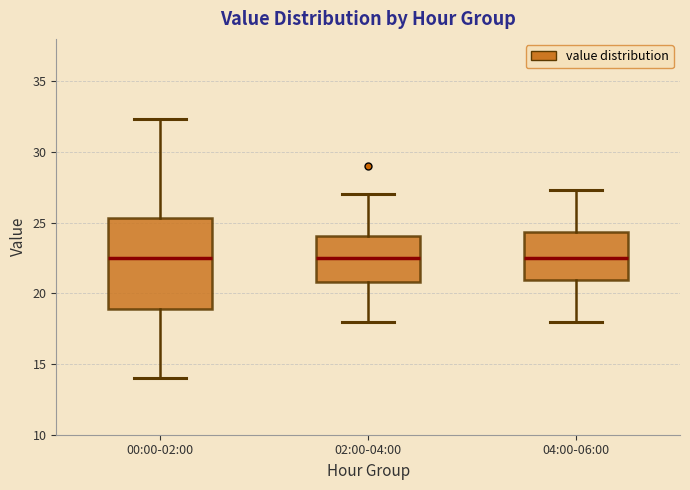

Reading left to right, read every box against the y-axis: the position of its median line, the range the box covers, and the ends of its whiskers. The values are not printed on the chart, so give them approximately, as read against the axis.

00:00-02:00: median 22.5, box 19.0 to 25.5, whiskers 14.0 to 32.5
02:00-04:00: median 22.5, box 21.0 to 24.0, whiskers 18.0 to 27.0
04:00-06:00: median 22.5, box 21.0 to 24.5, whiskers 18.0 to 27.5